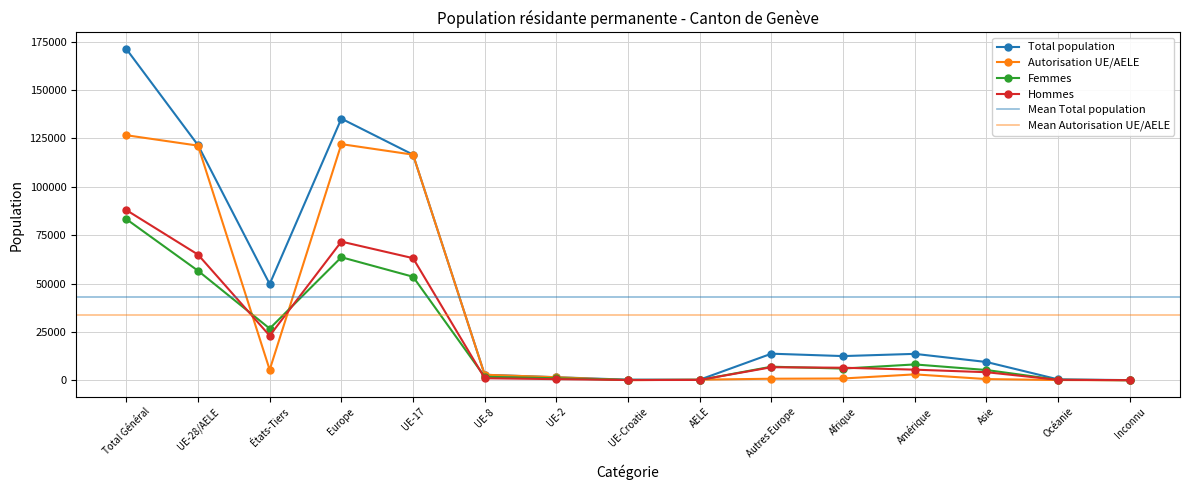

At which label does Autorisation UE/AELE first exceed 1551?

Total Général